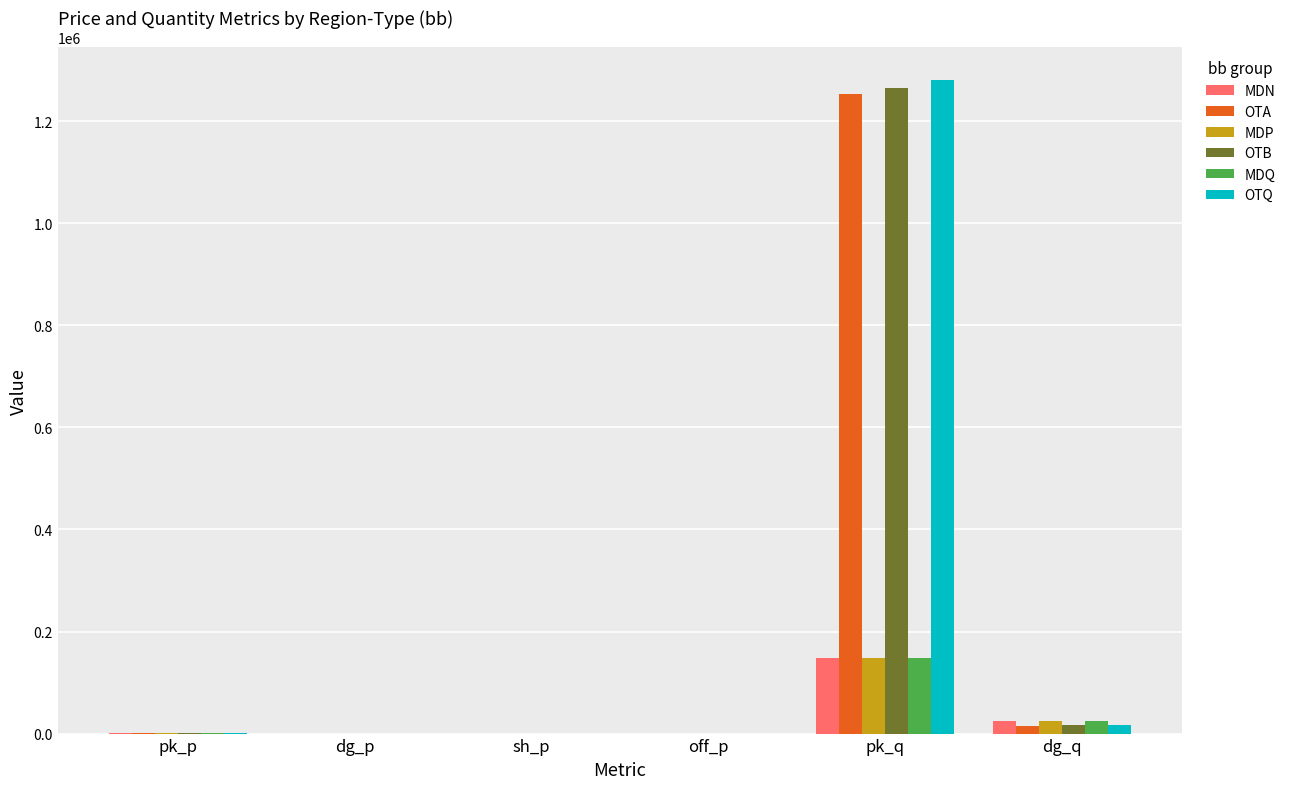

True or false: OTB has a value of 441531.7 at pk_q.

False